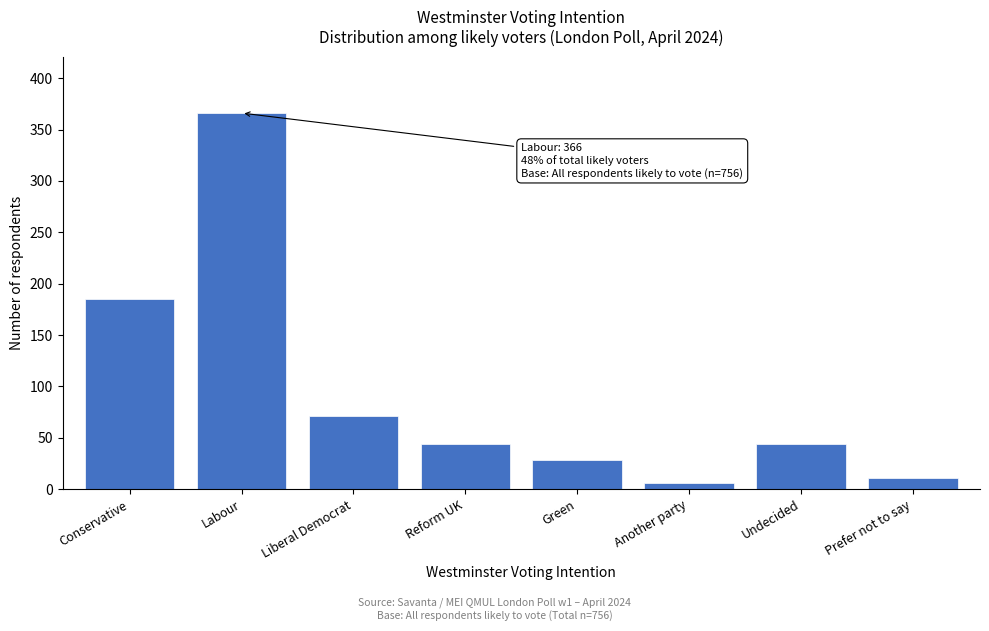

Reading left to right, list all the values displayed in this chart.

185	366	71	44	28	6	44	11